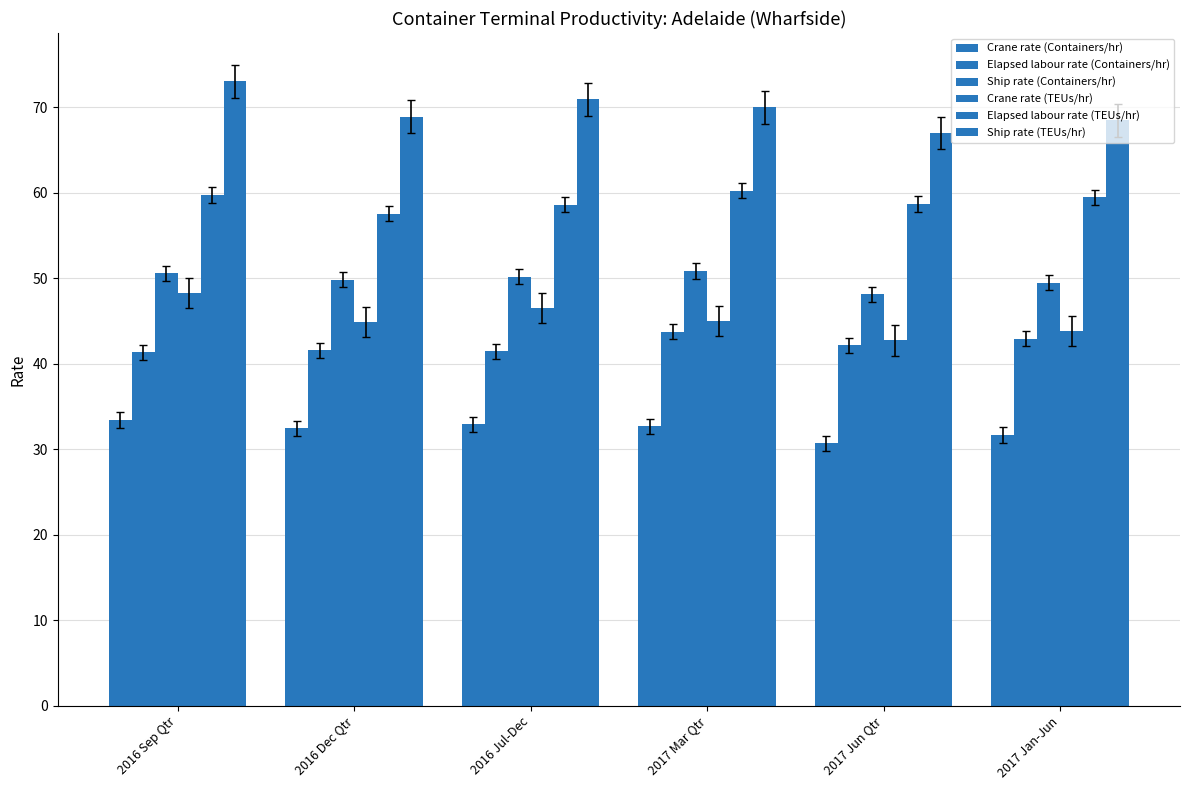

What is the highest value of the Ship rate (TEUs/hr) series?

73.0